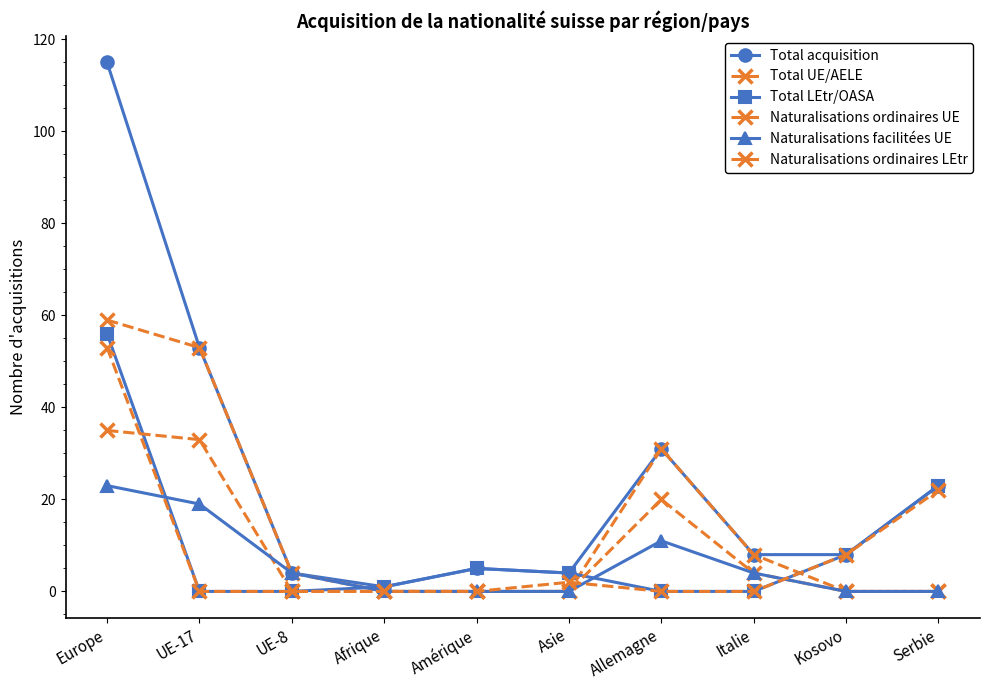

True or false: Total acquisition and Total LEtr/OASA cross at least once.

False